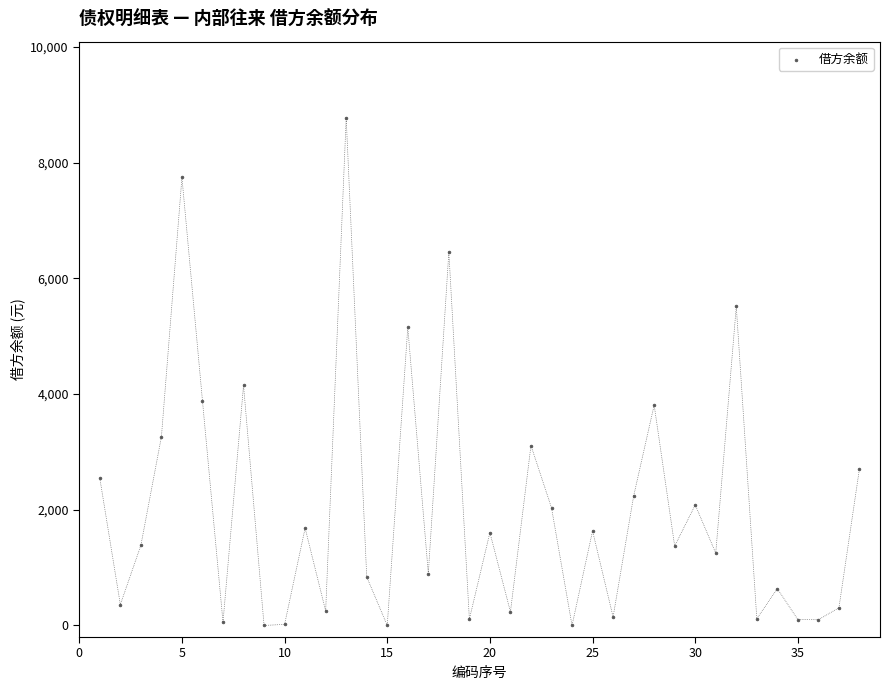

What Y value in the scatter plot is closest to 4387?

4150.9